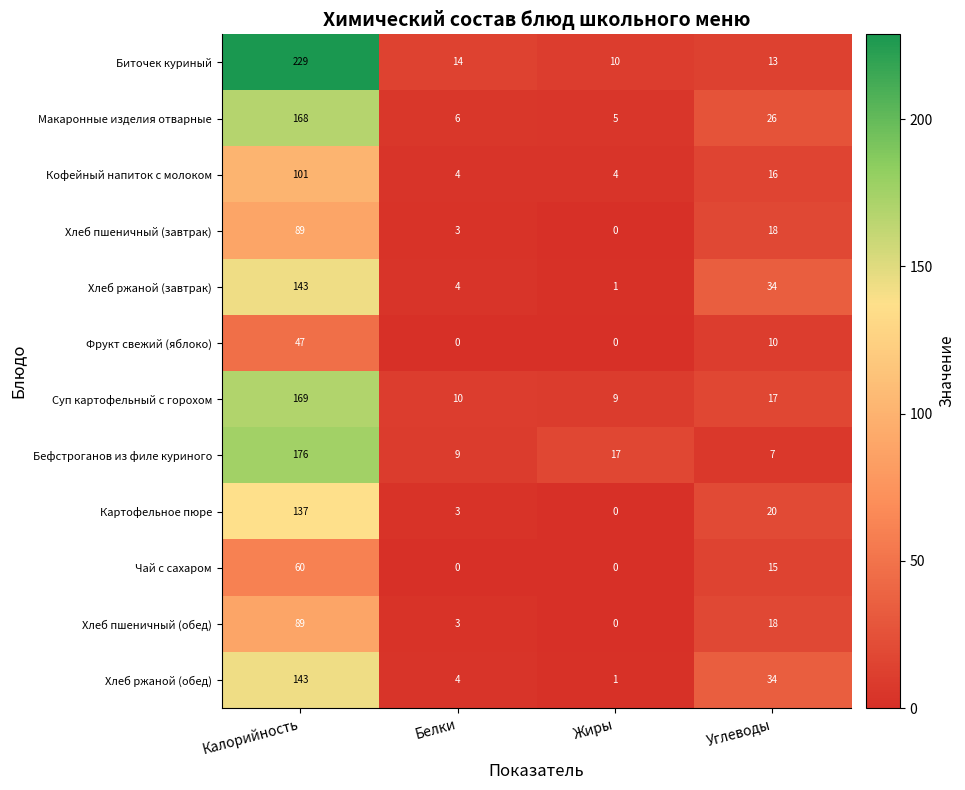

At which category is the sum across all series the highest?

Калорийность